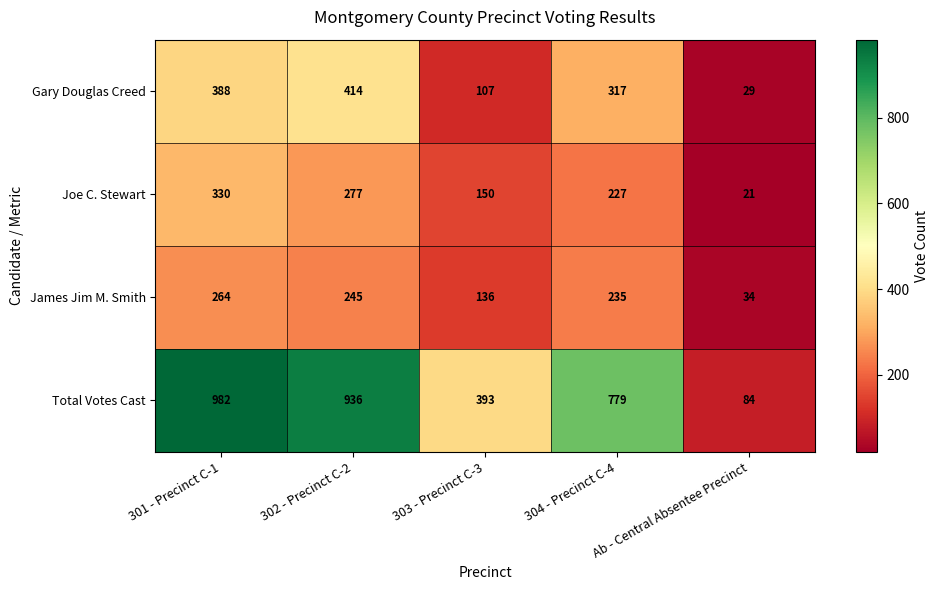

Is the value of James Jim M. Smith at 303 - Precinct C-3 greater than the value of Total Votes Cast at 302 - Precinct C-2?

No